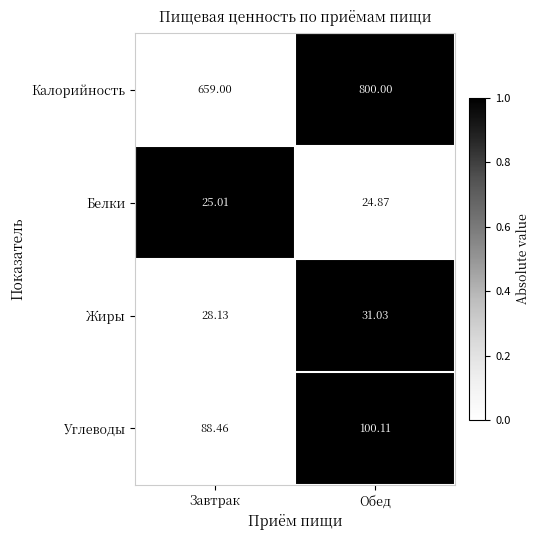

What is the spread (max minus min) of values at Завтрак?

634.0